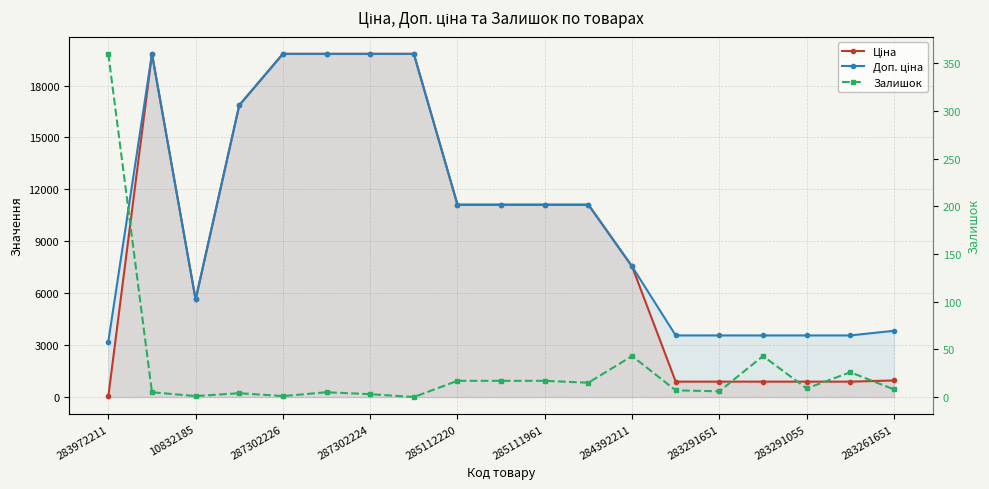

True or false: Залишок has a value of 472.7 at 283972211.

False